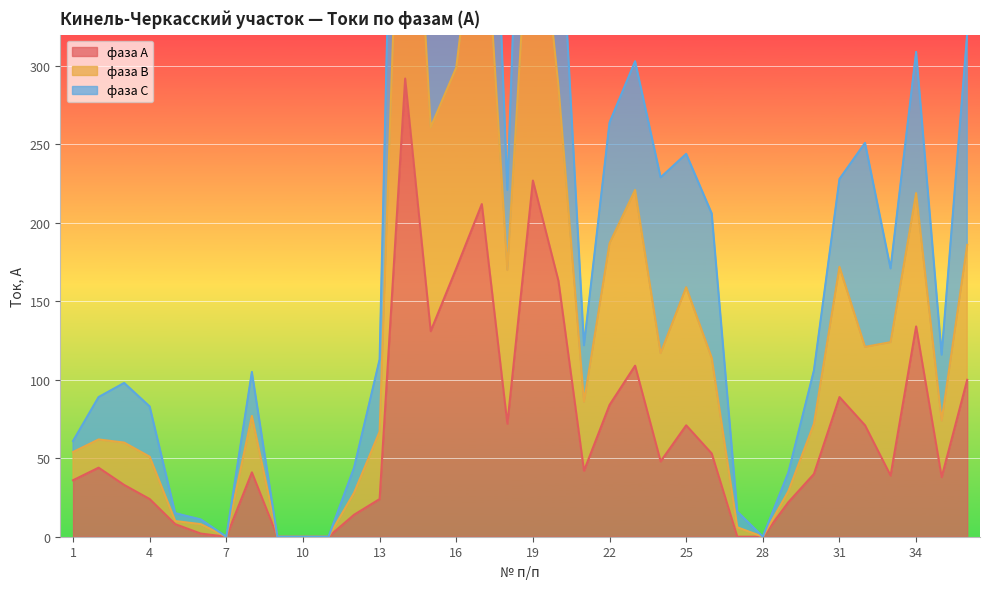

How many values in the фаза А series are below 42?

18